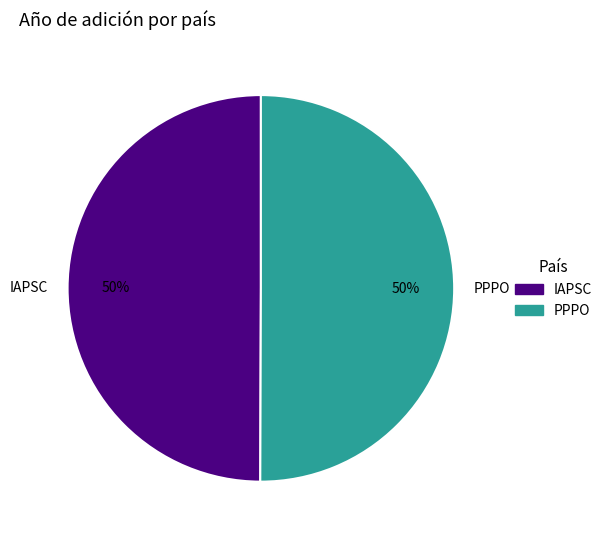

To the nearest percent, what percentage of the pie is IAPSC?

50%